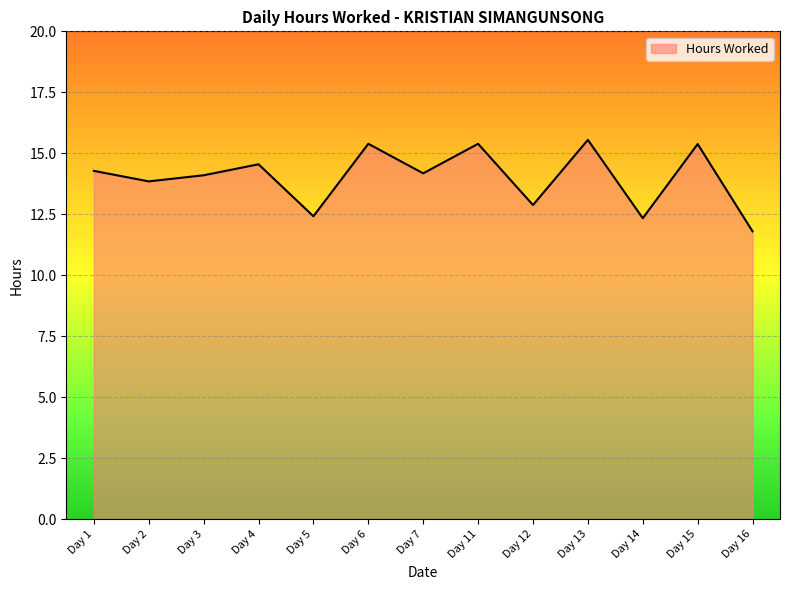

What is the difference between the values at Day 1 and Day 6?

1.1